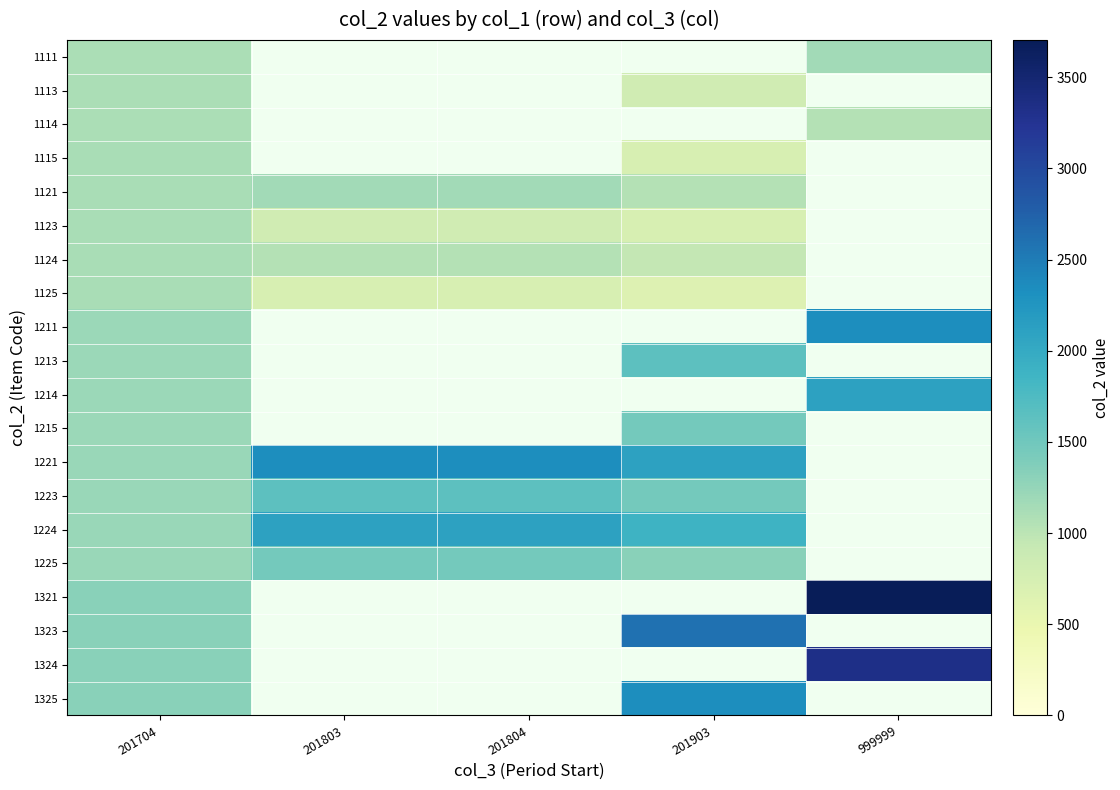

What is the difference between the maximum and minimum values in the 1324 series?

2010.0